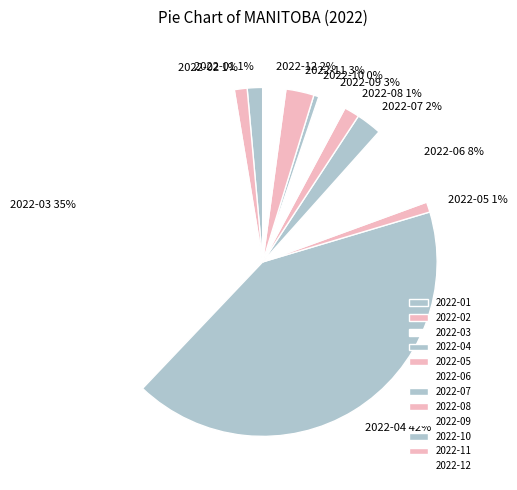

Do 2022-09 and 2022-12 together represent more than half of the pie?

No